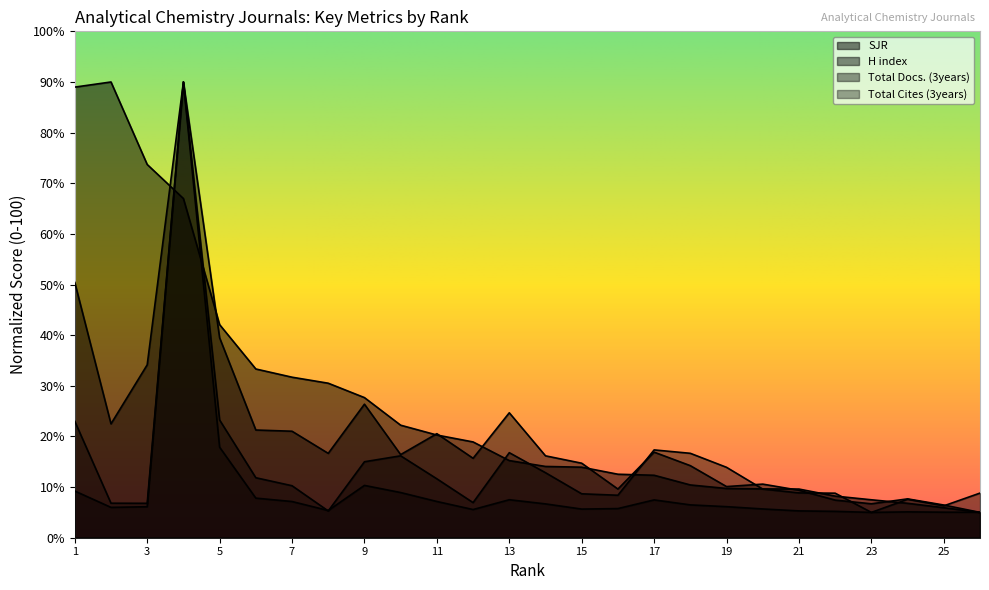

True or false: SJR has more than 1 points higher than both neighbors.

False